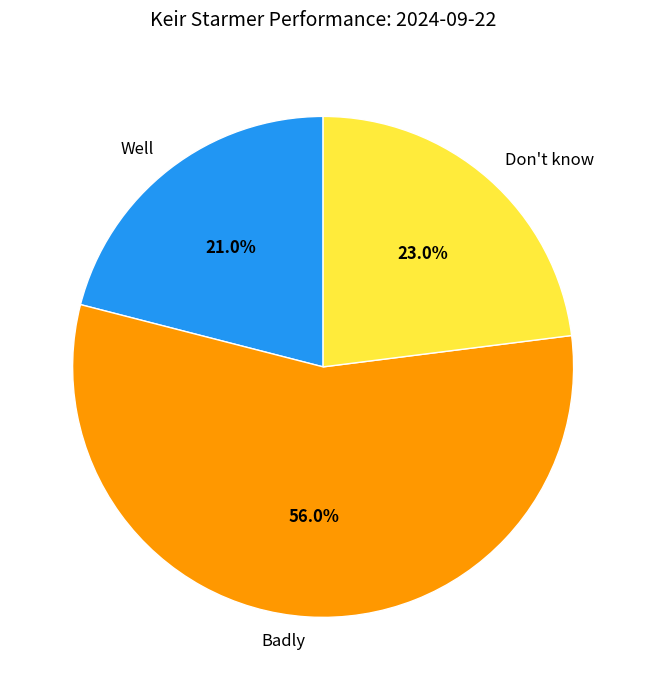

Which category accounts for the majority?

Badly